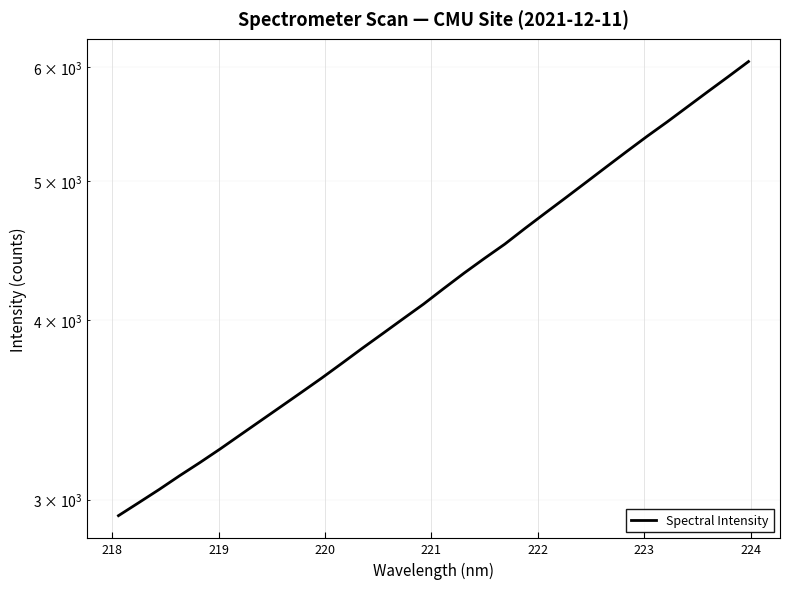

True or false: the data has more than 0 interior local peaks.

False